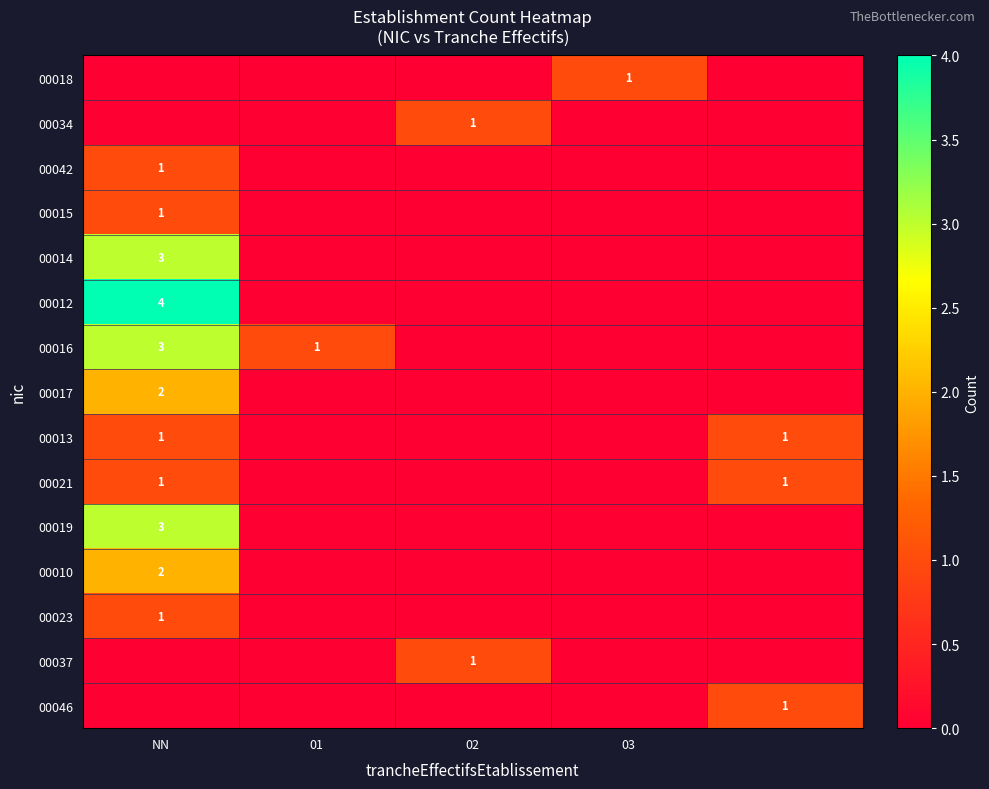

The value of 00016 at NN is 3. True or false?

True